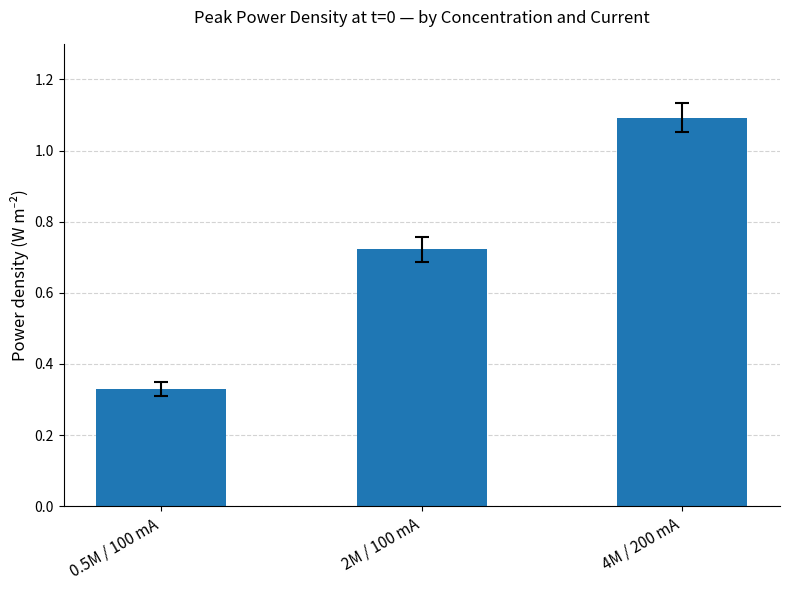

Are the bars grouped side by side (vs. stacked)?

No